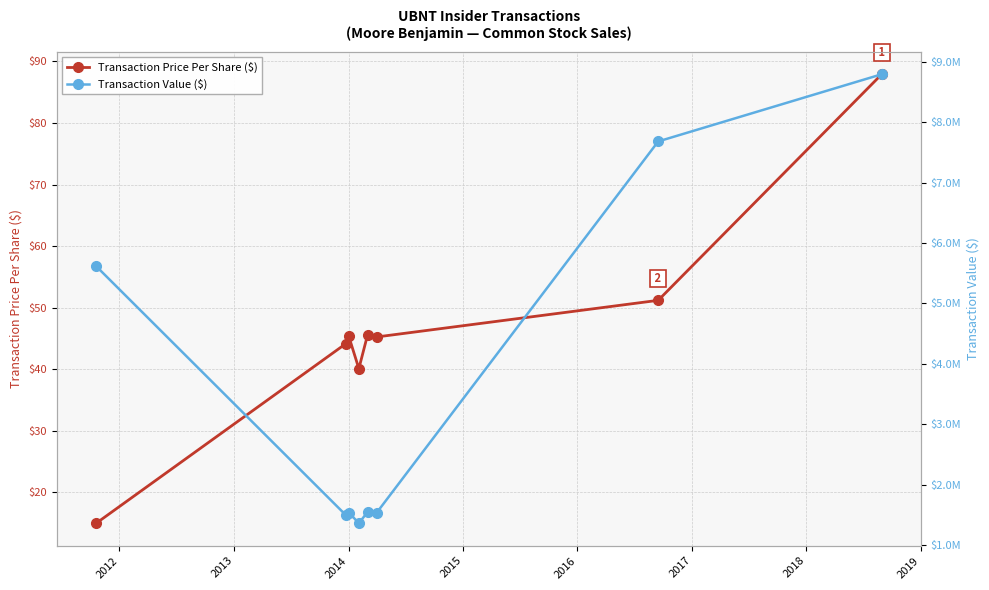

How many values in the Transaction Value ($) series are below 1551284?

4